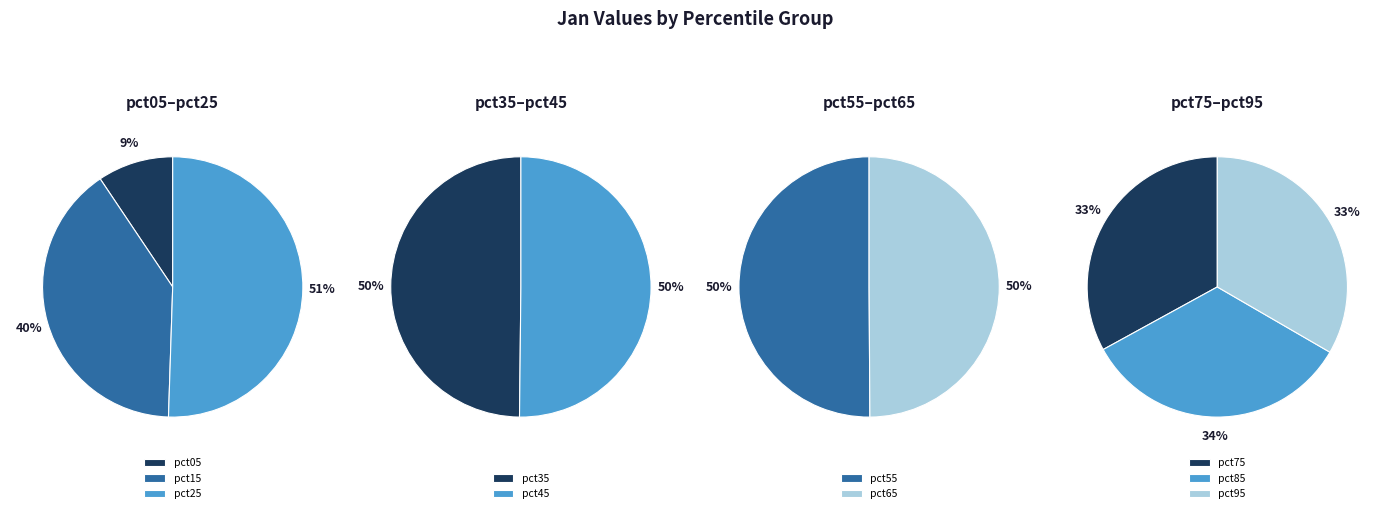

Between pct95 and pct15, which is larger?

pct95